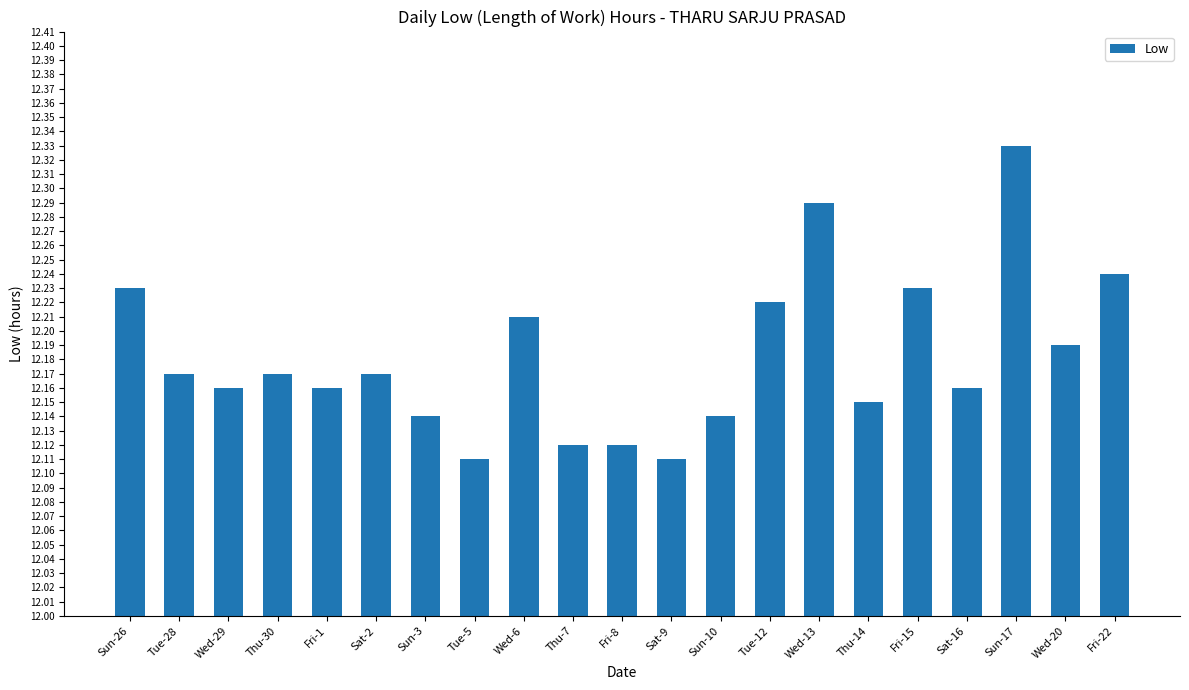

What is the label of the 14th bar from the left?

Tue-12